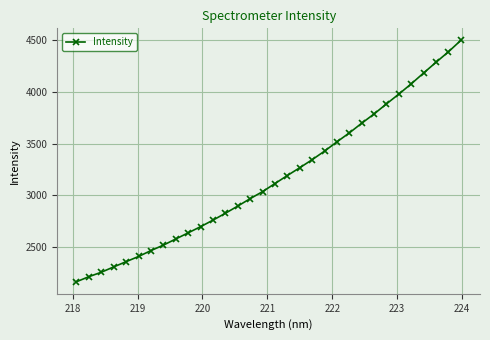

What is the difference between the second highest and minimum values?

2220.3